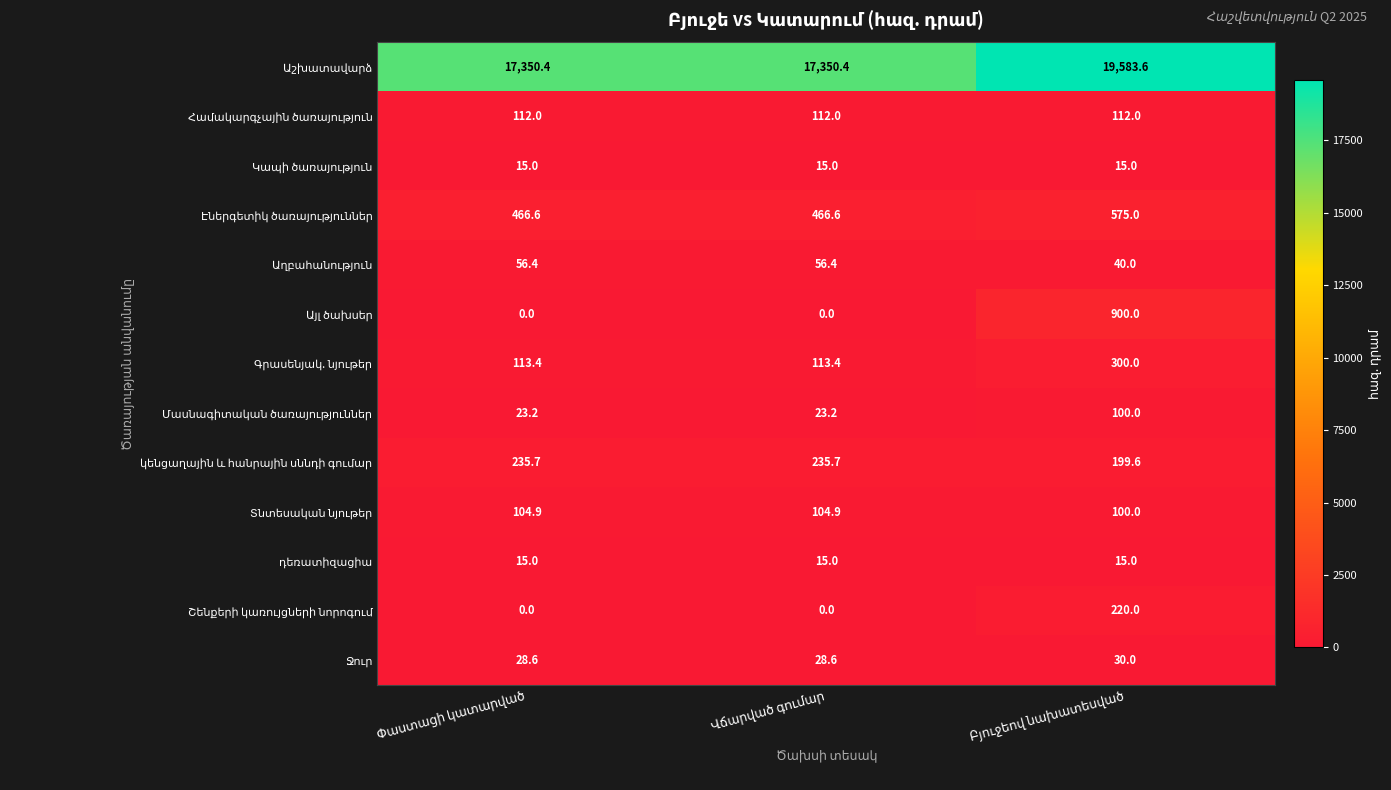

At how many categories does at least one series exceed 9351?

3